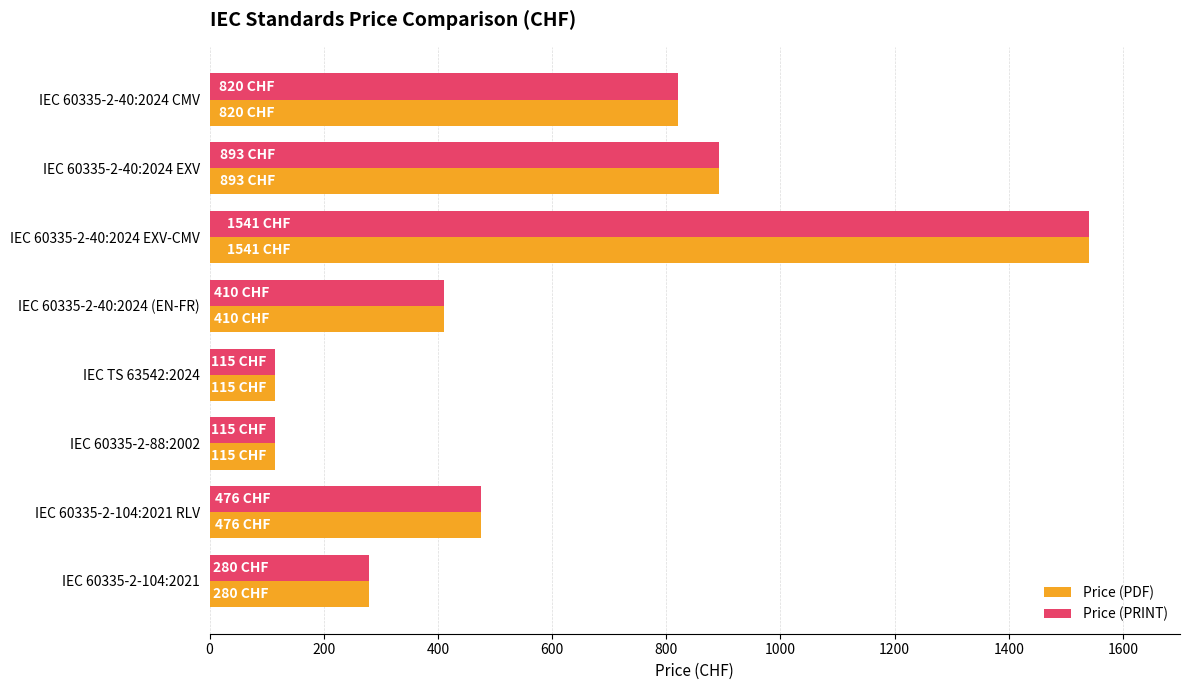

At which category does the chart reach its peak across all series?

IEC 60335-2-40:2024 EXV-CMV